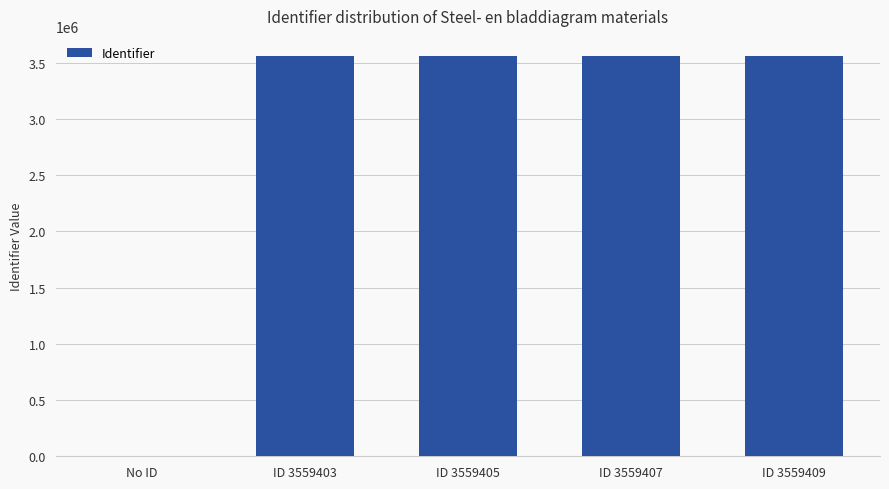

How many distinct data groups are displayed?

1